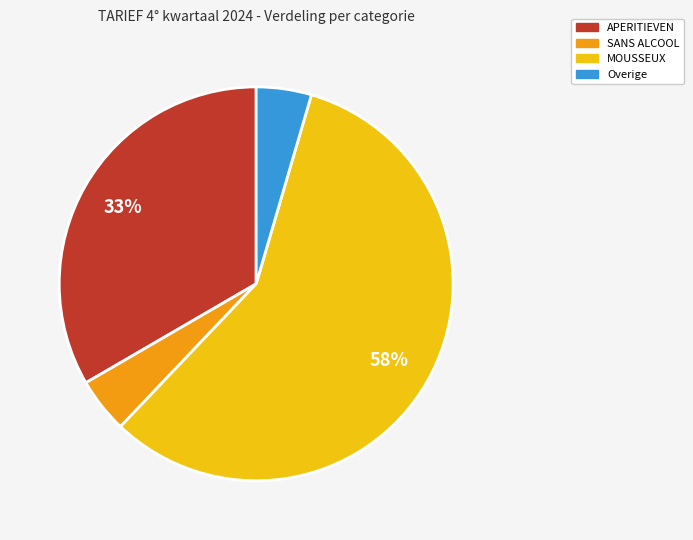

Does any single category account for the majority?

Yes